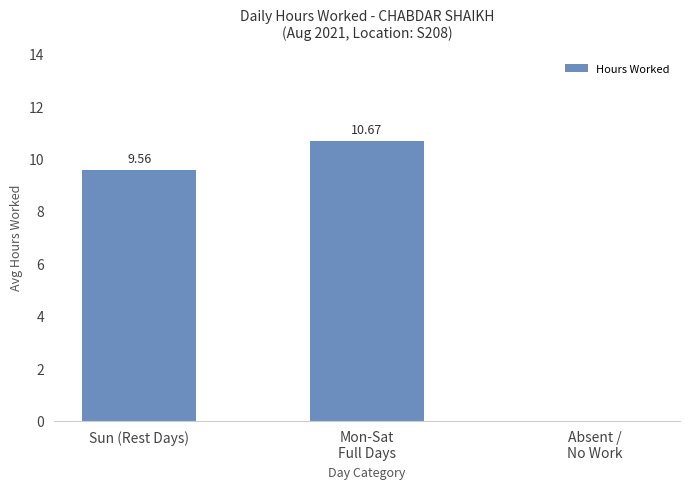

What is the sum of all values?

20.2